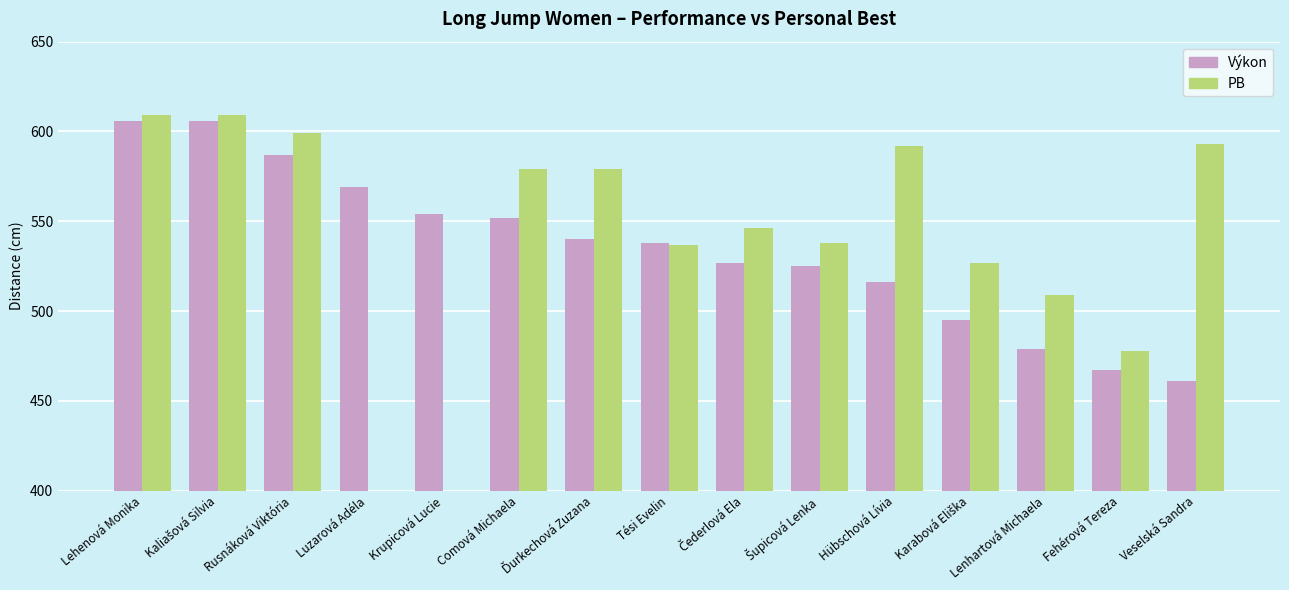

What is the label of the 6th bar from the left?

Comová Michaela